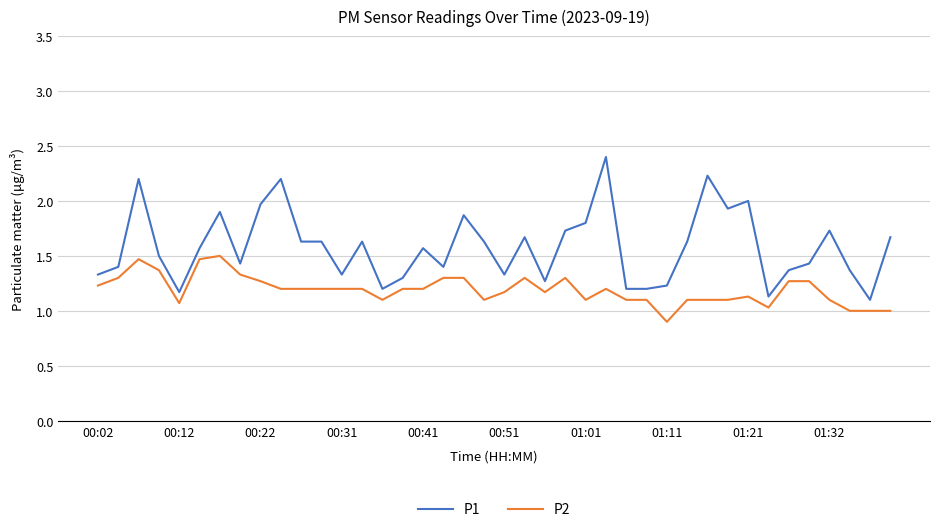

How many series are shown in this chart?

2